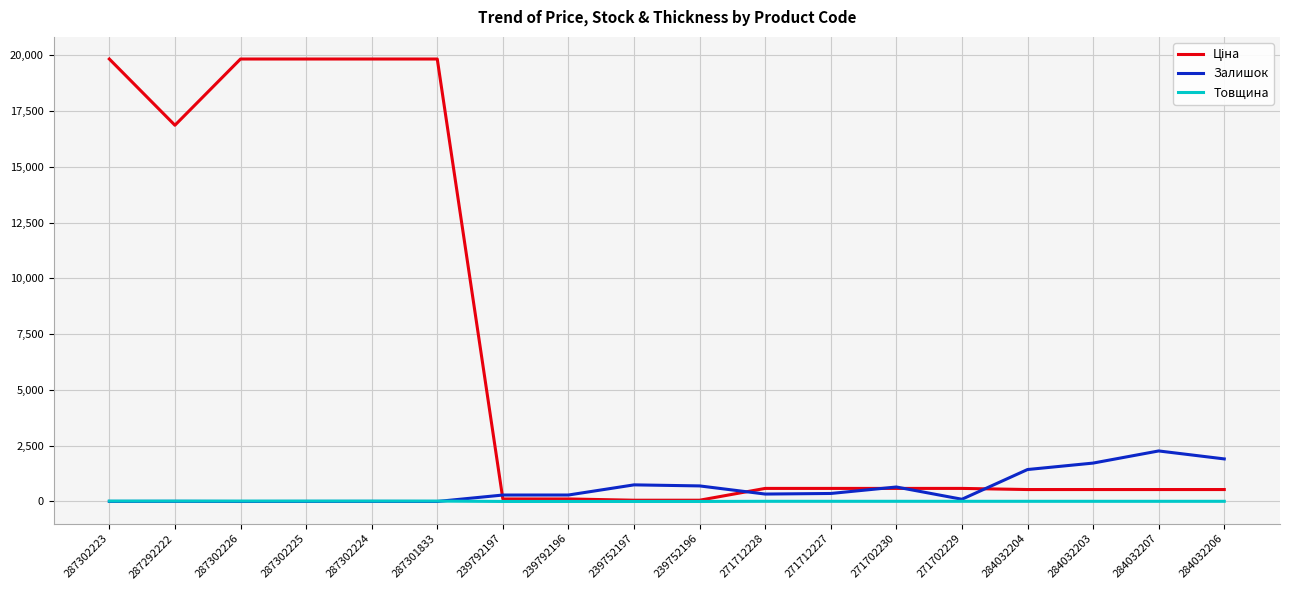

What is the highest value of the Залишок series?

2265.0